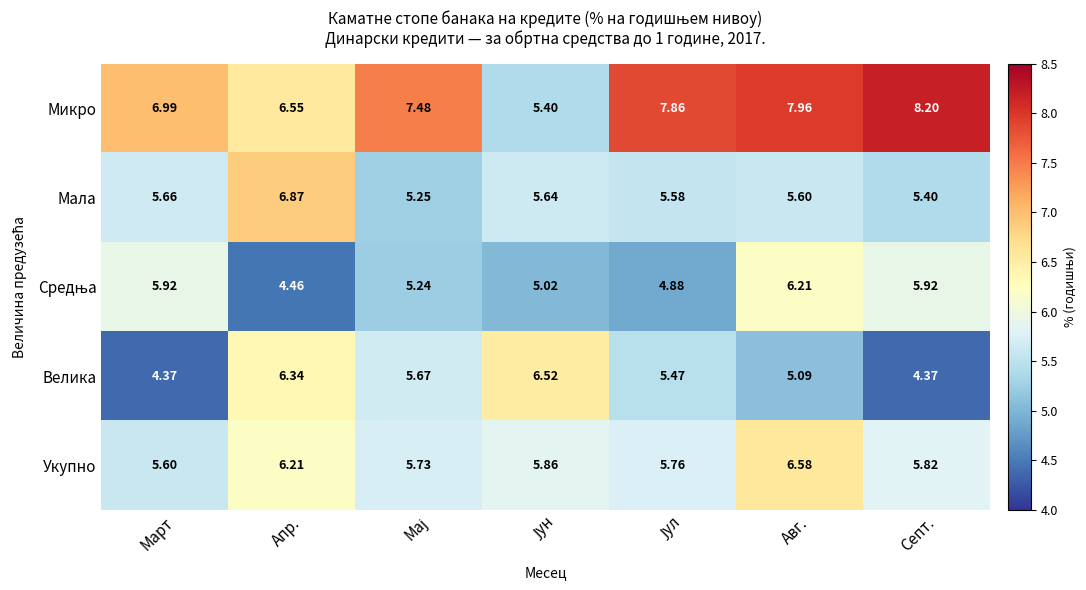

Which series has the widest spread of values?

Микро